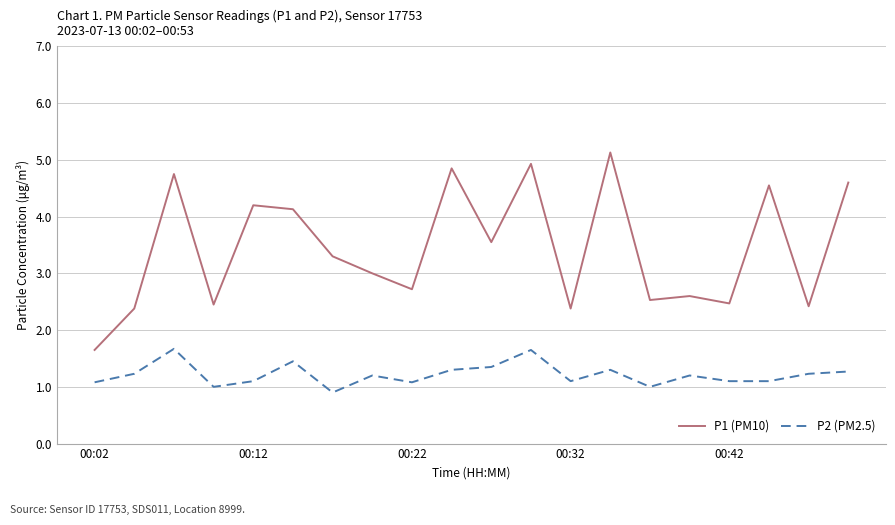

What is the difference between the maximum and minimum values in the P2 (PM2.5) series?

0.8